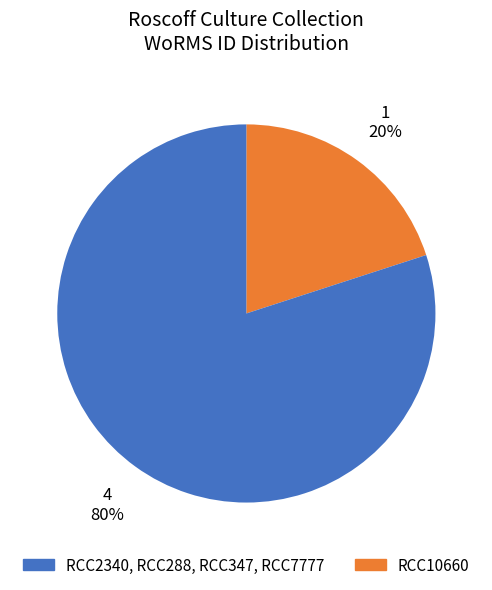

Does any single category account for the majority?

Yes